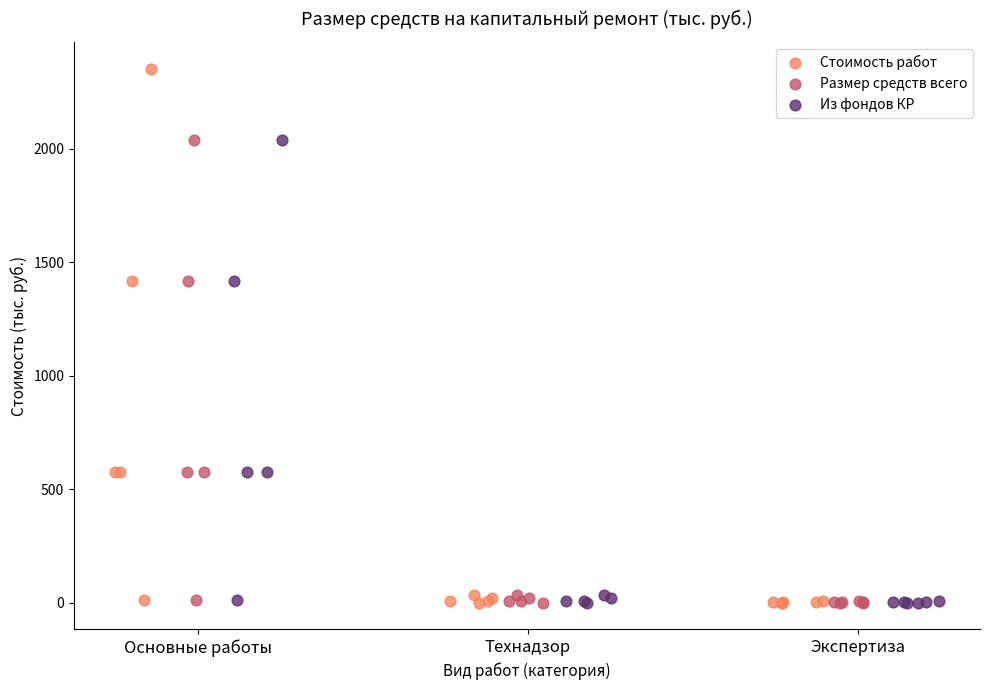

Which series has the largest Y range (max minus min)?

Стоимость работ